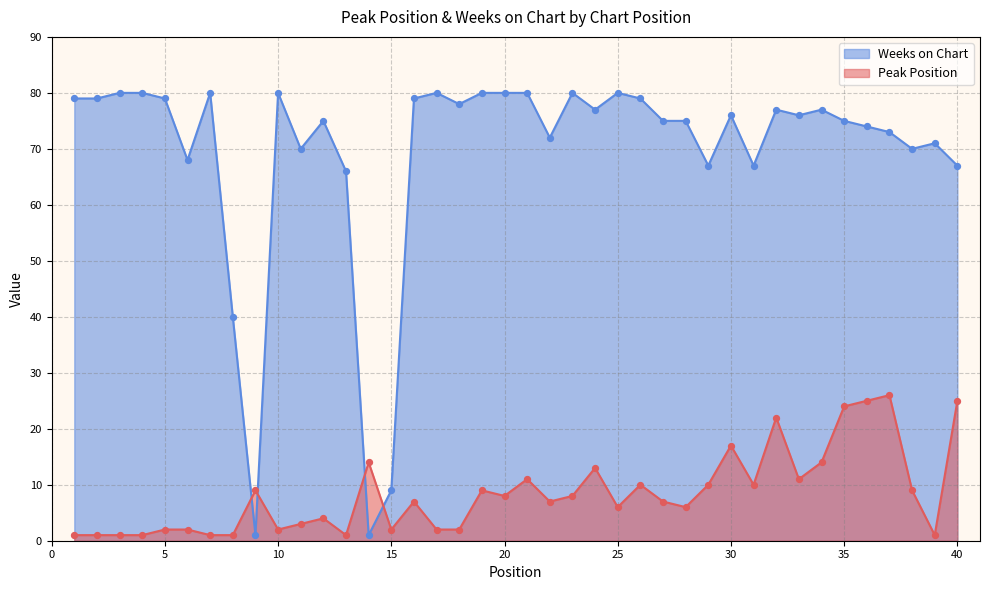

Is the value of Peak Position at 32 greater than the value of Weeks on Chart at 6?

No